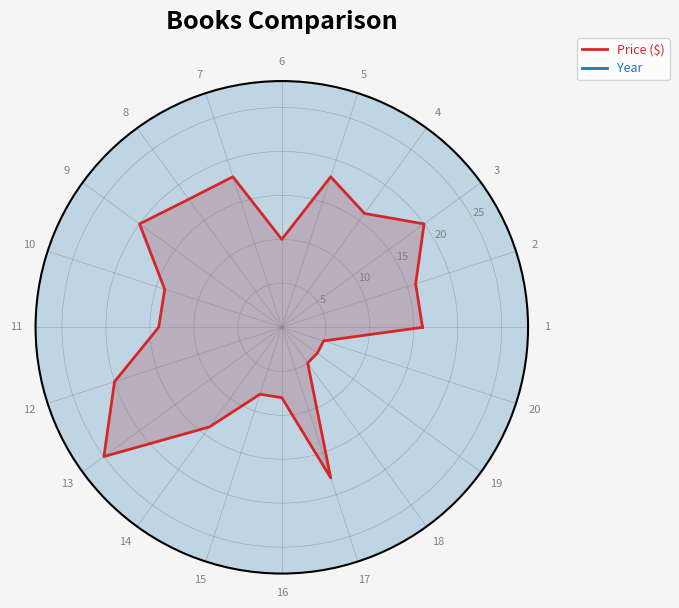

What are all the series names shown in the legend?

Price ($), Year